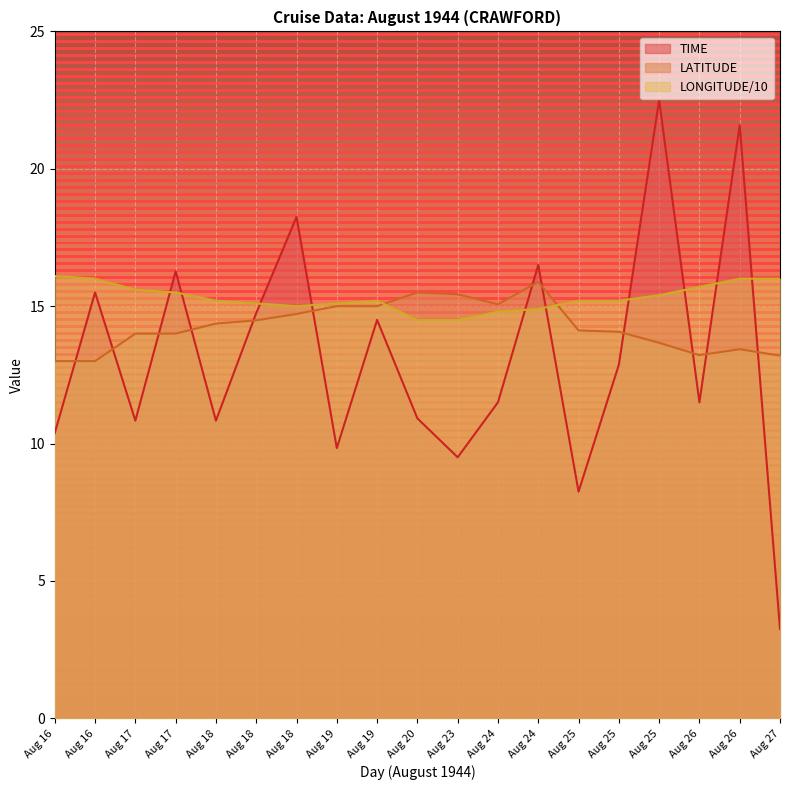

What are all the series names shown in the legend?

TIME, LATITUDE, LONGITUDE/10